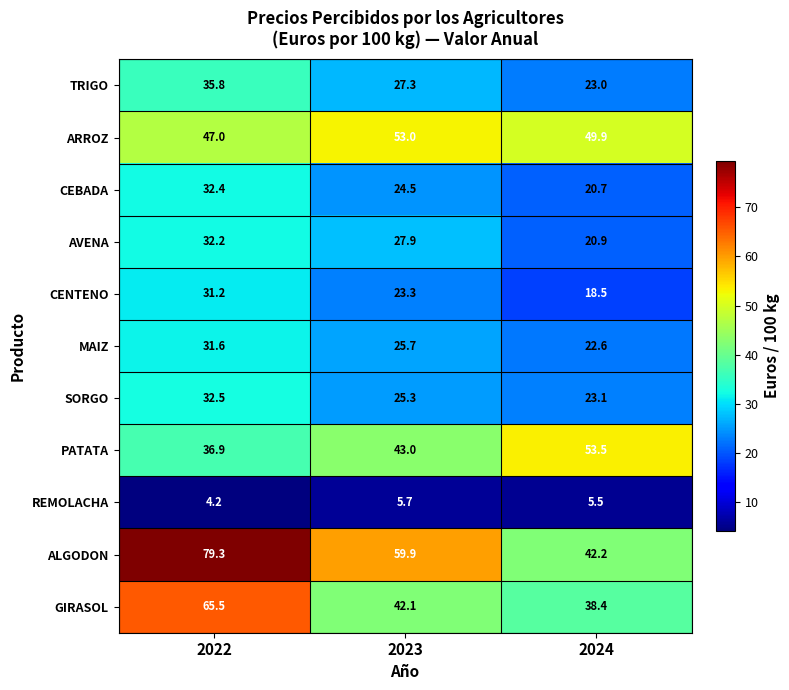

The PATATA series shows 53.5 at 2024. True or false?

True